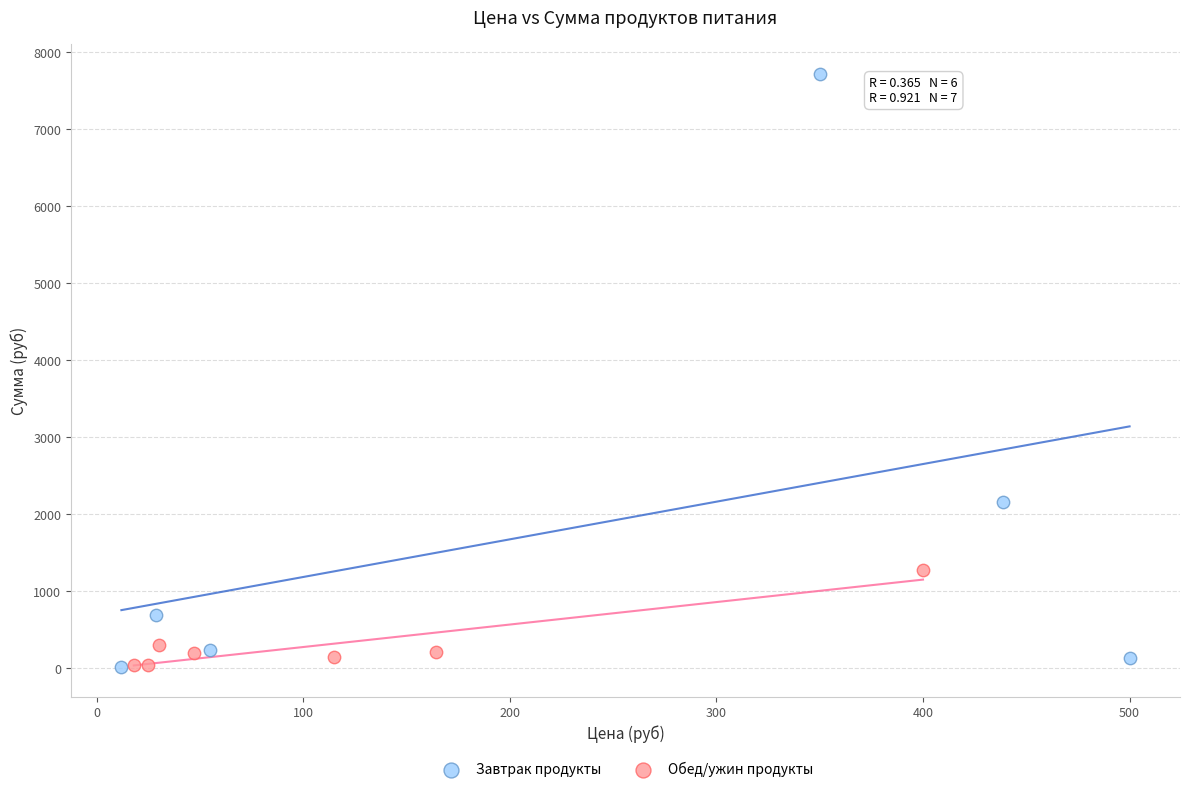

Which series contains the highest Y value?

Завтрак продукты